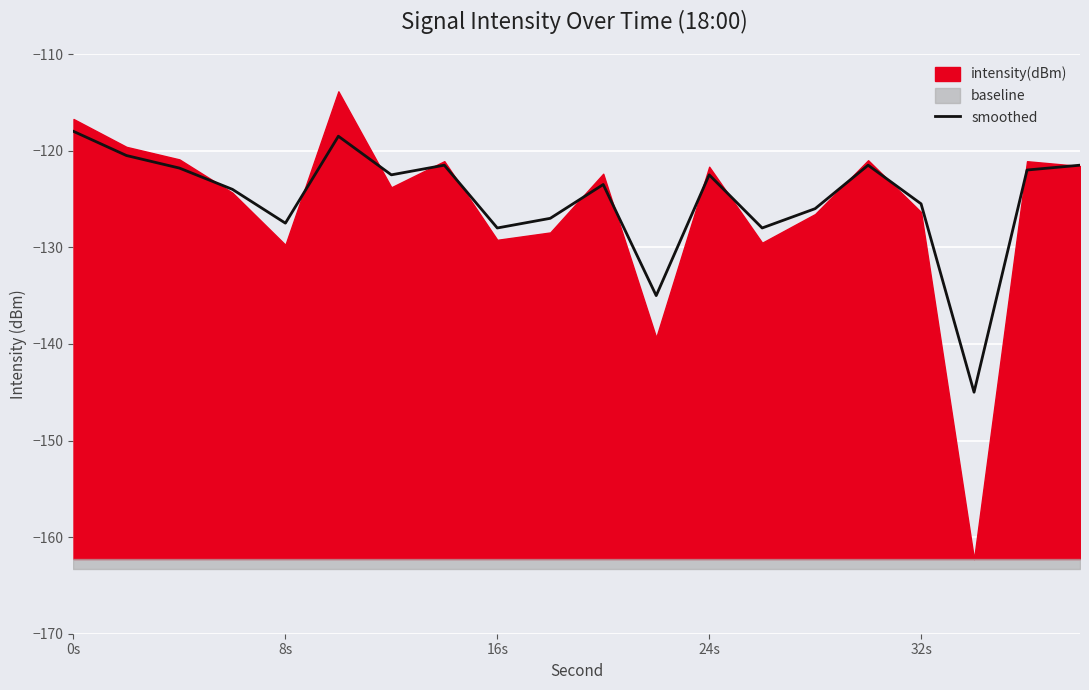

How many lines are shown in the chart?

1